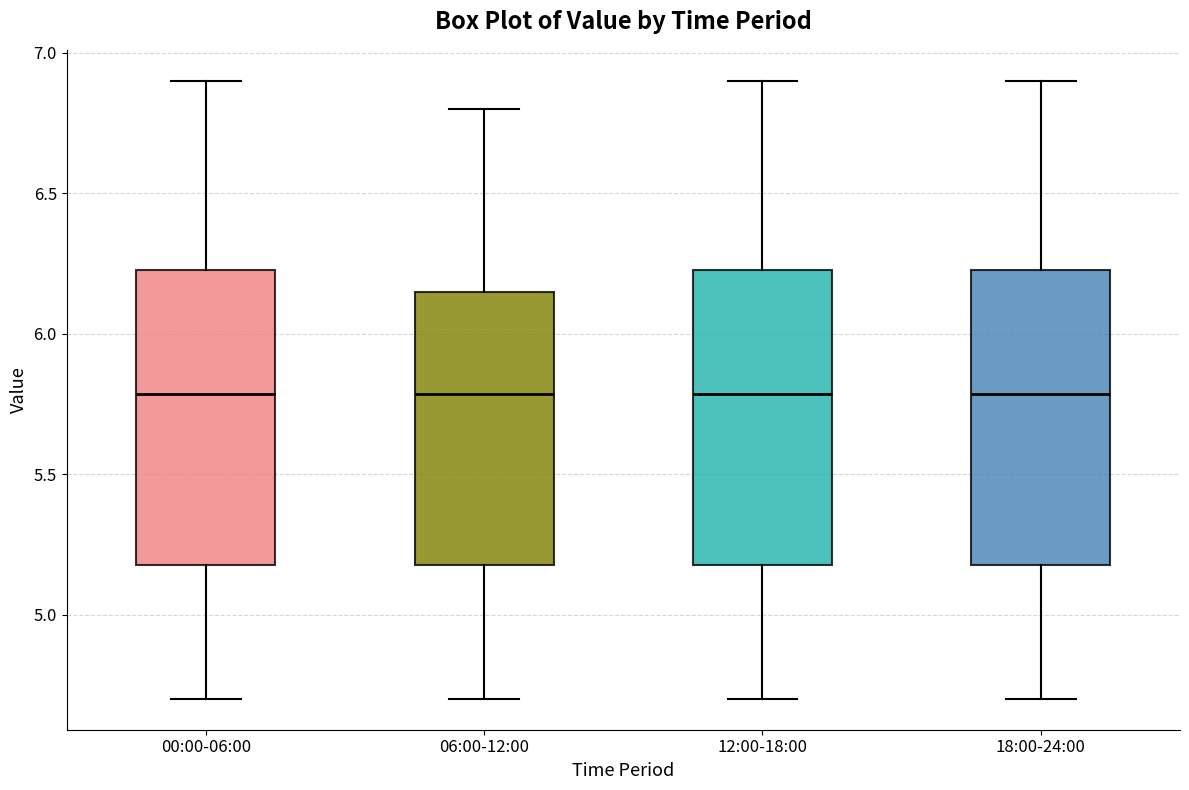

Reading left to right, read every box against the y-axis: the position of its median line, the range the box covers, and the ends of its whiskers. The values are not printed on the chart, so give them approximately, as read against the axis.

00:00-06:00: median 5.80, box 5.20 to 6.25, whiskers 4.70 to 6.90
06:00-12:00: median 5.80, box 5.20 to 6.15, whiskers 4.70 to 6.80
12:00-18:00: median 5.80, box 5.20 to 6.25, whiskers 4.70 to 6.90
18:00-24:00: median 5.80, box 5.20 to 6.25, whiskers 4.70 to 6.90